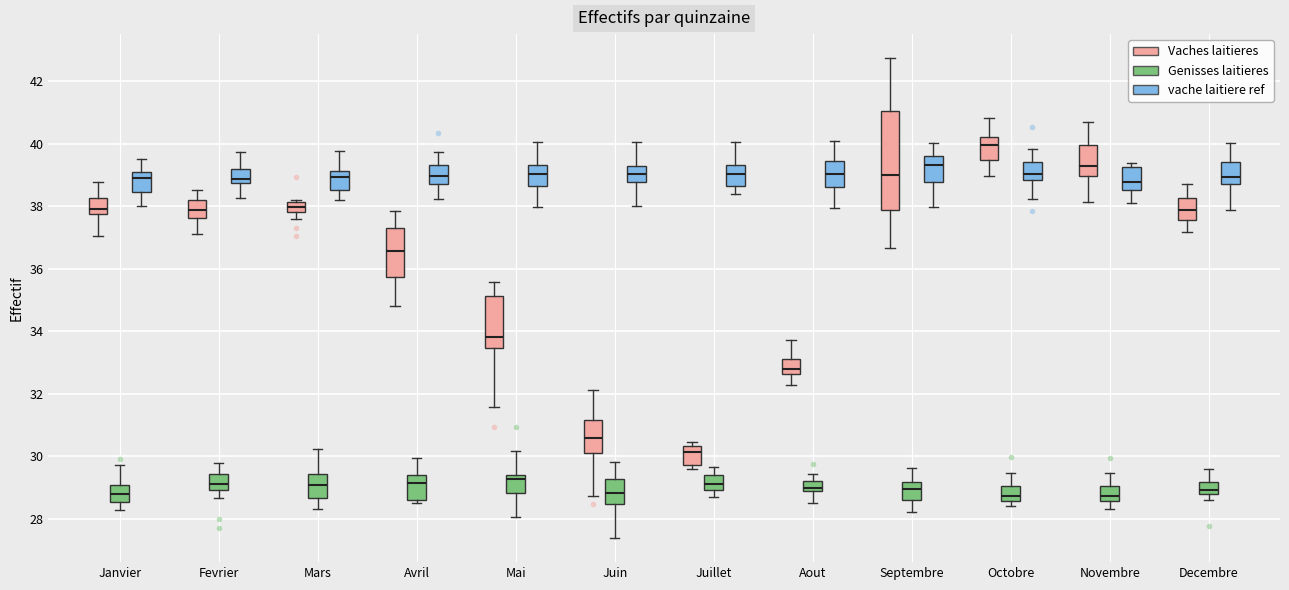

Comparing the boxes themselves (not the whiskers), which one is the tallest?

Septembre (Vaches laitieres)